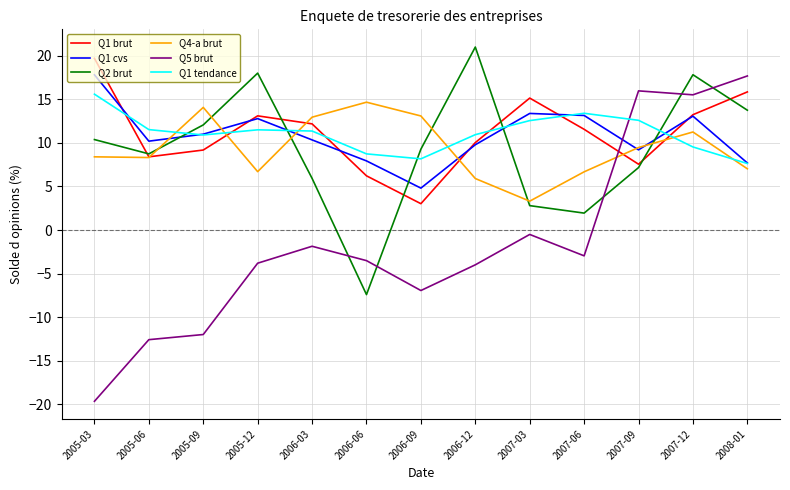

How many interior local peaks does the Q2 brut series have?

3